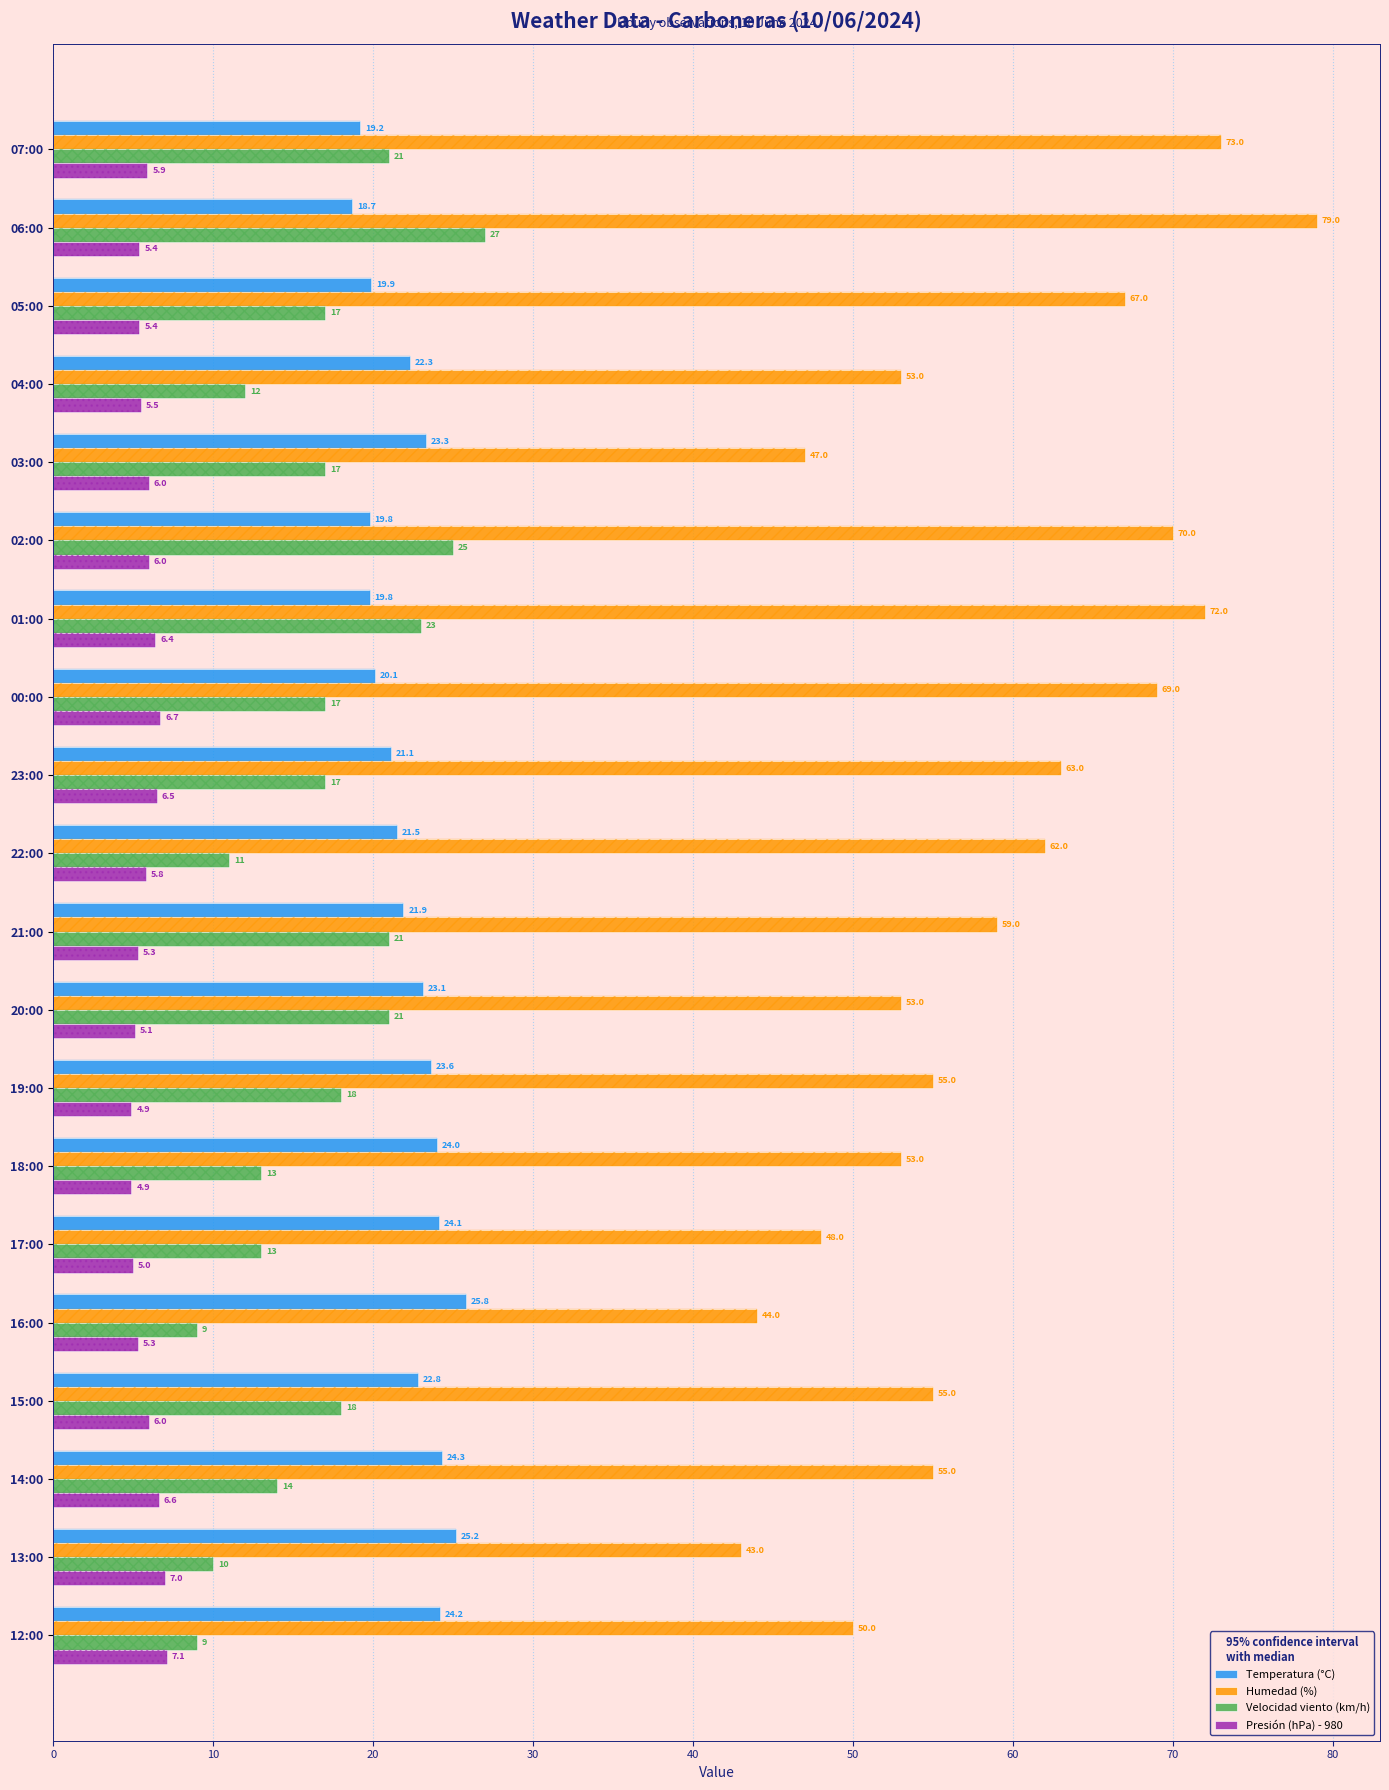

Is it true that Velocidad viento (km/h) equals 11.7 at 23:00?

False